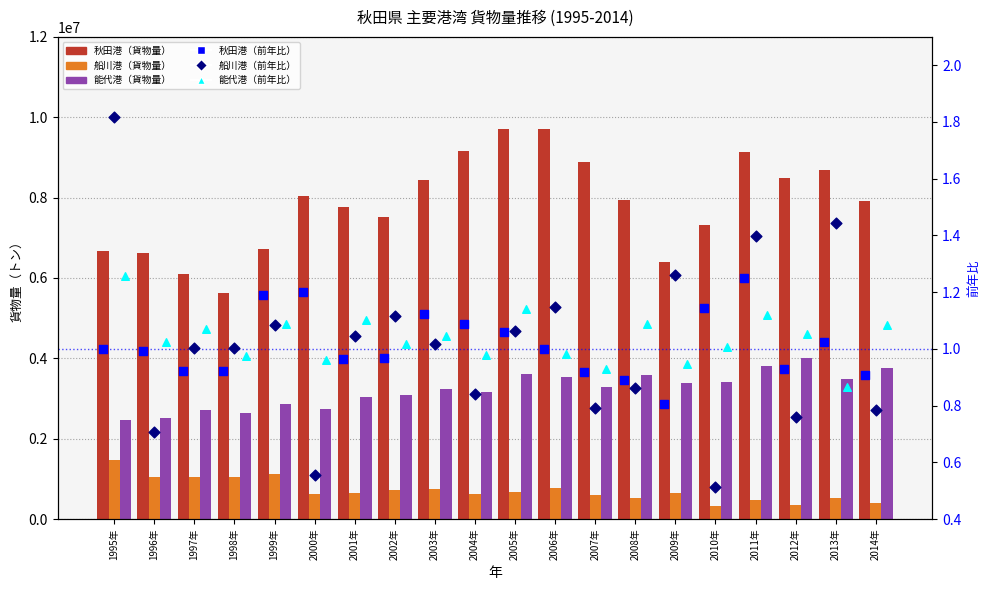

Which series contains the highest Y value?

秋田港（貨物量）